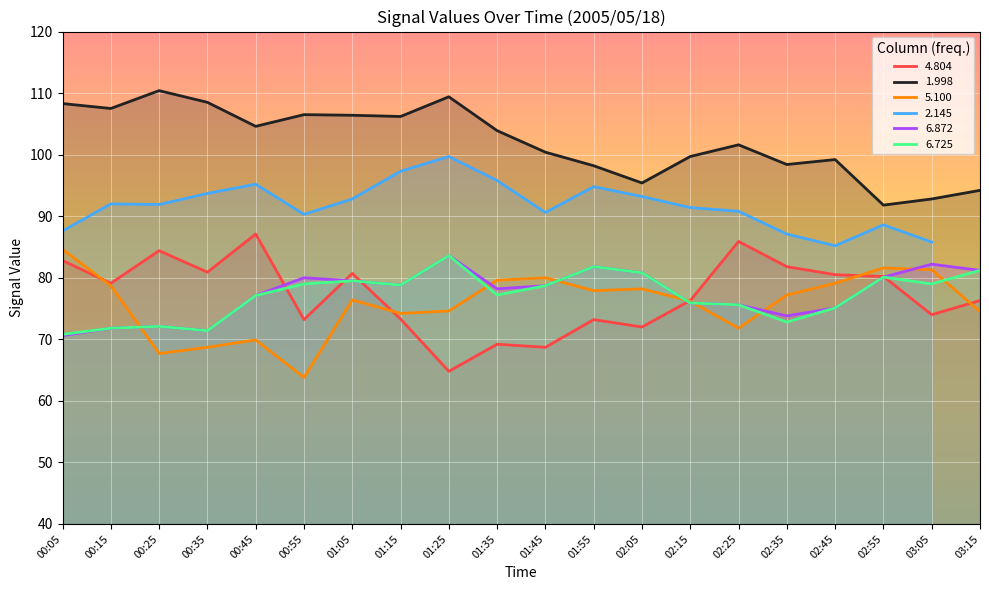

The 4.804 series shows 29.5 at 01:55. True or false?

False